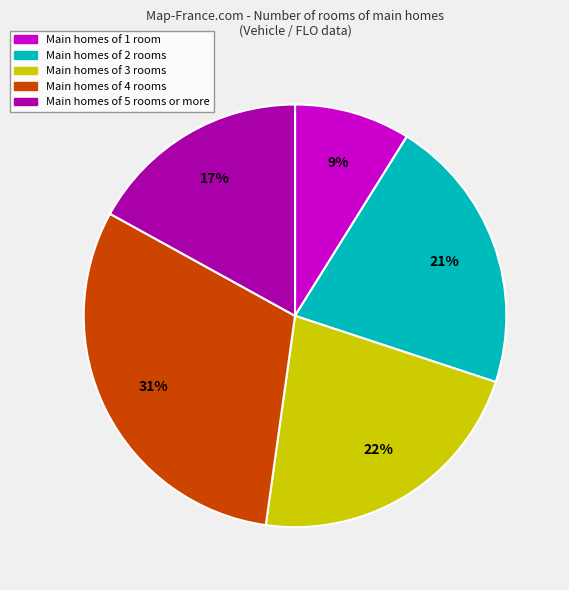

Is there a majority slice in this chart?

No